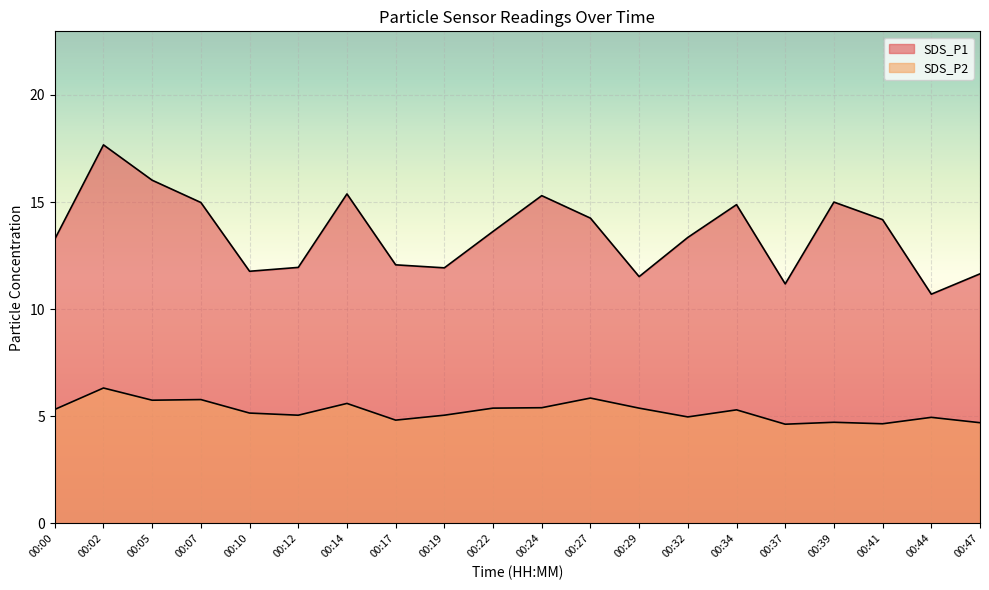

What are all the series names shown in the legend?

SDS_P1, SDS_P2